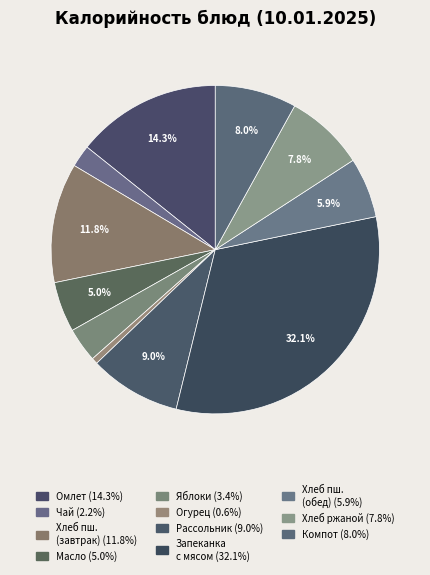

How many segments does this pie chart have?

11